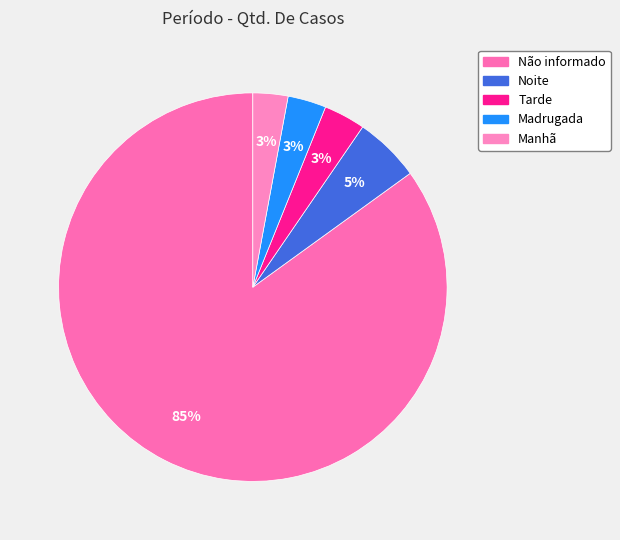

How many segments does this pie chart have?

5